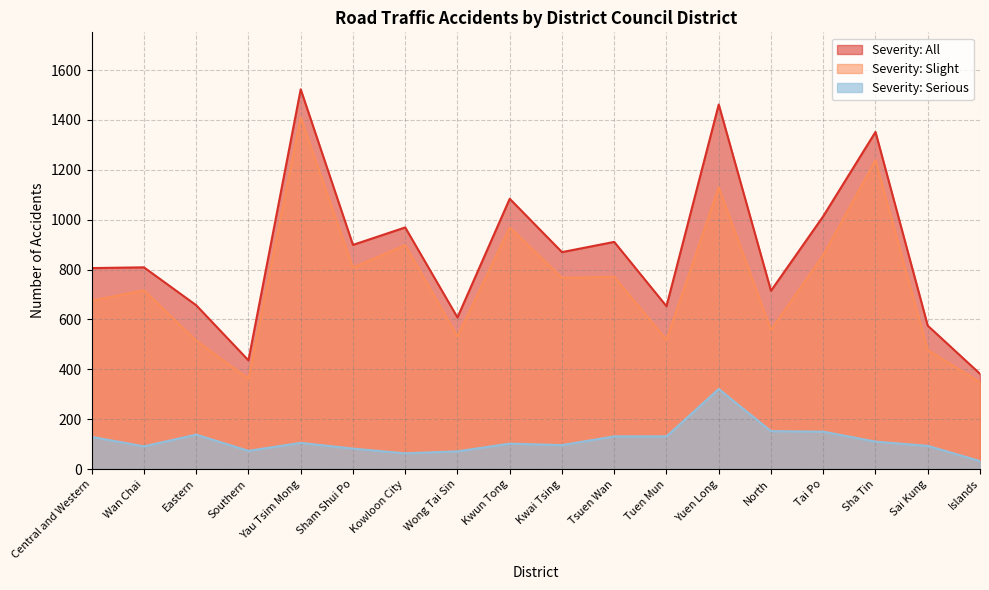

Is it true that Severity: Serious equals 86 at Tai Po?

False